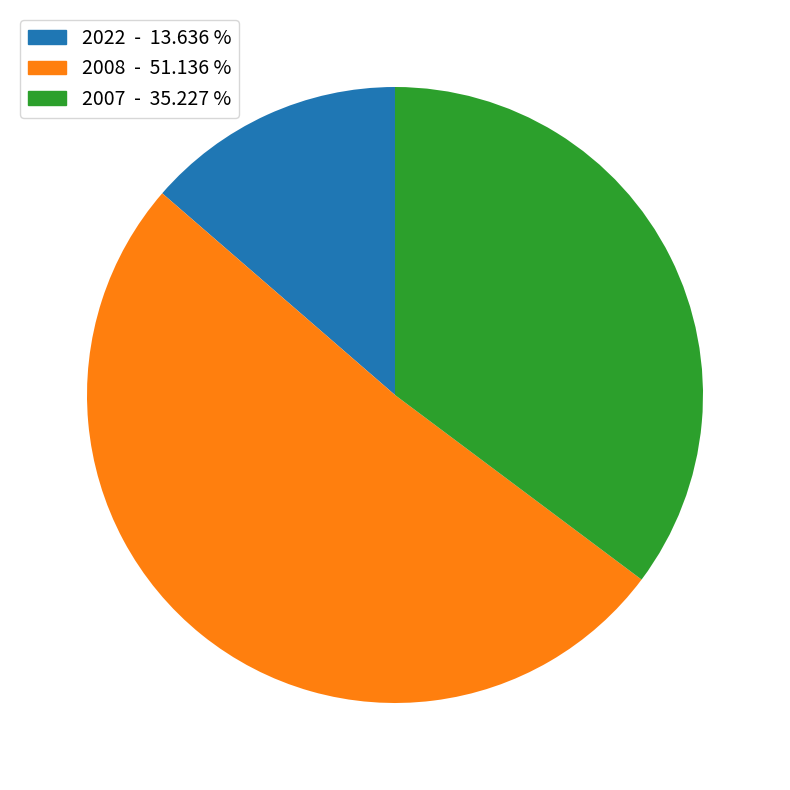

Which slice is the smallest?

2022